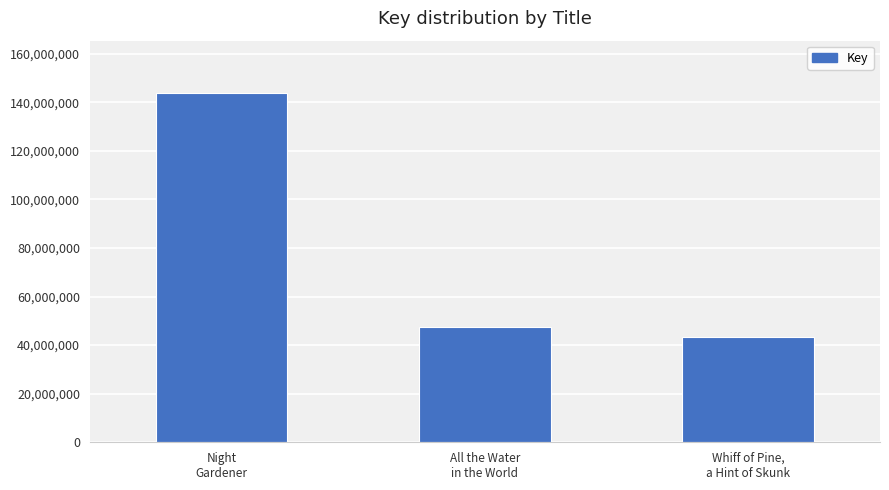

Which label corresponds to the largest value in the chart?

Night
Gardener